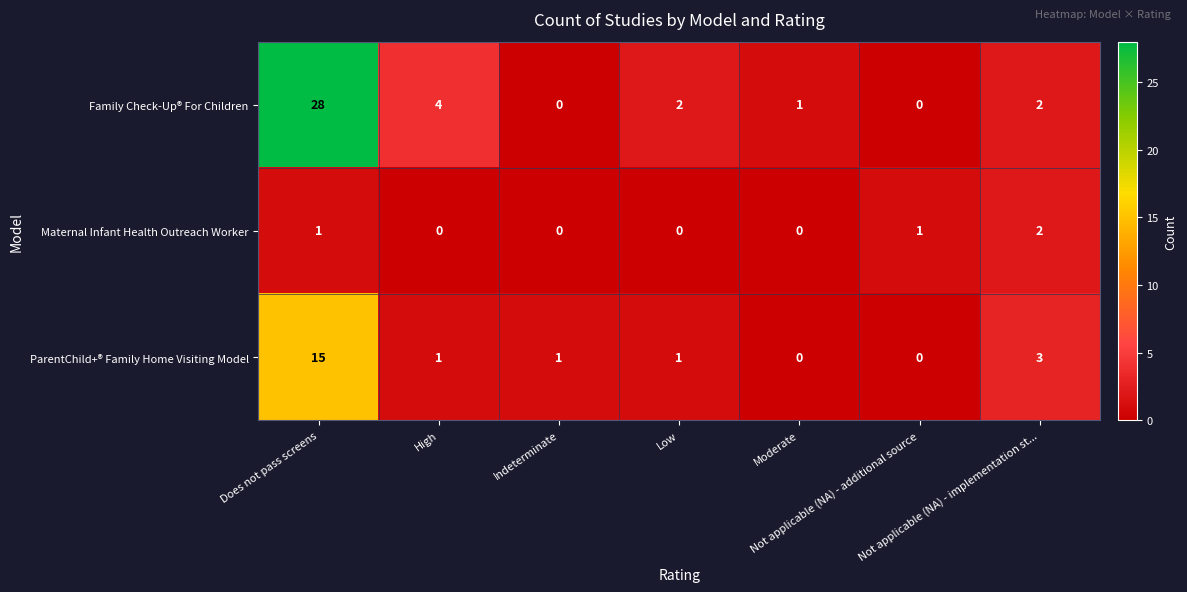

Which series has the largest total across all categories?

Family Check-Up® For Children